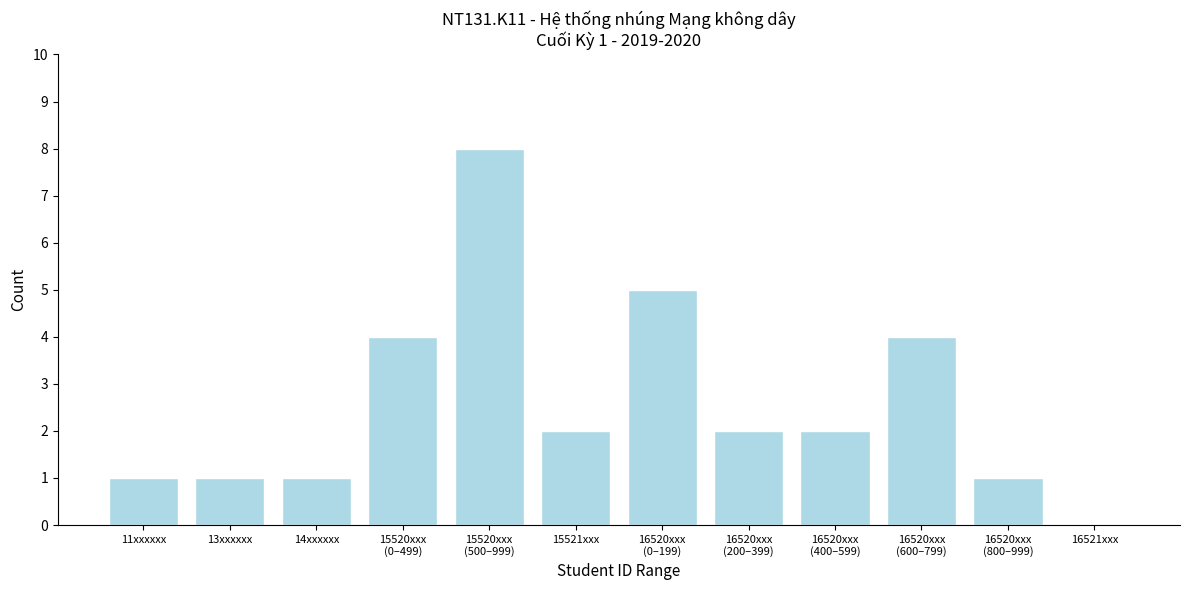

What is the greatest value displayed?

8